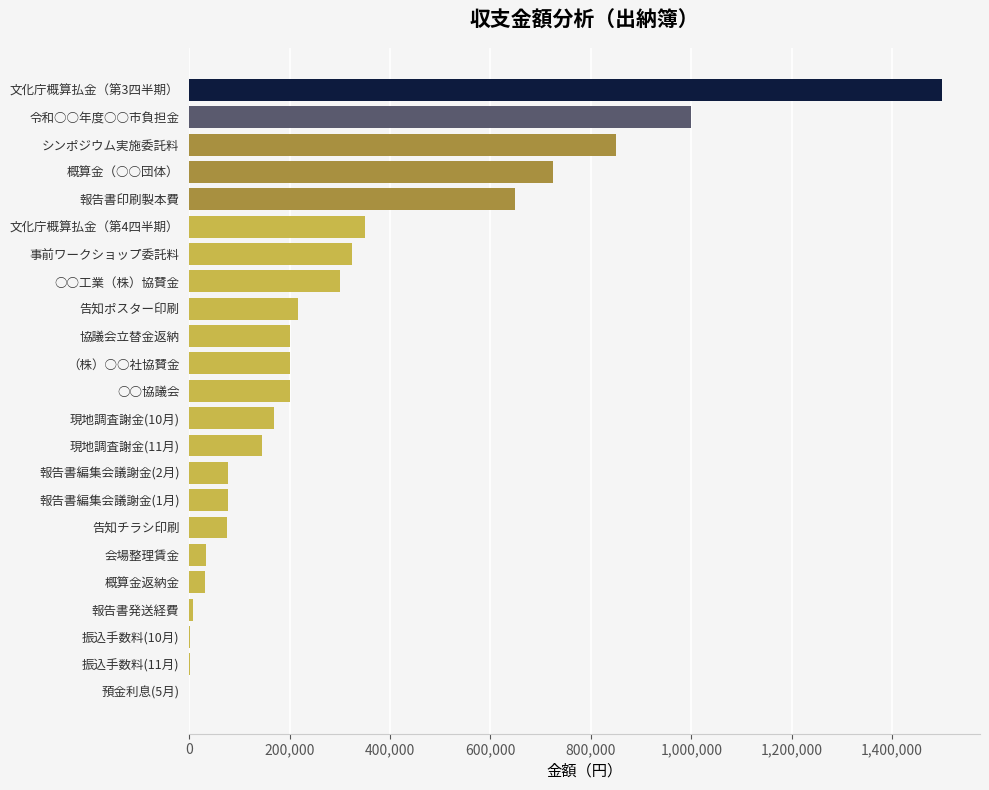

Which has a higher value, 協議会立替金返納 or 振込手数料(10月)?

協議会立替金返納